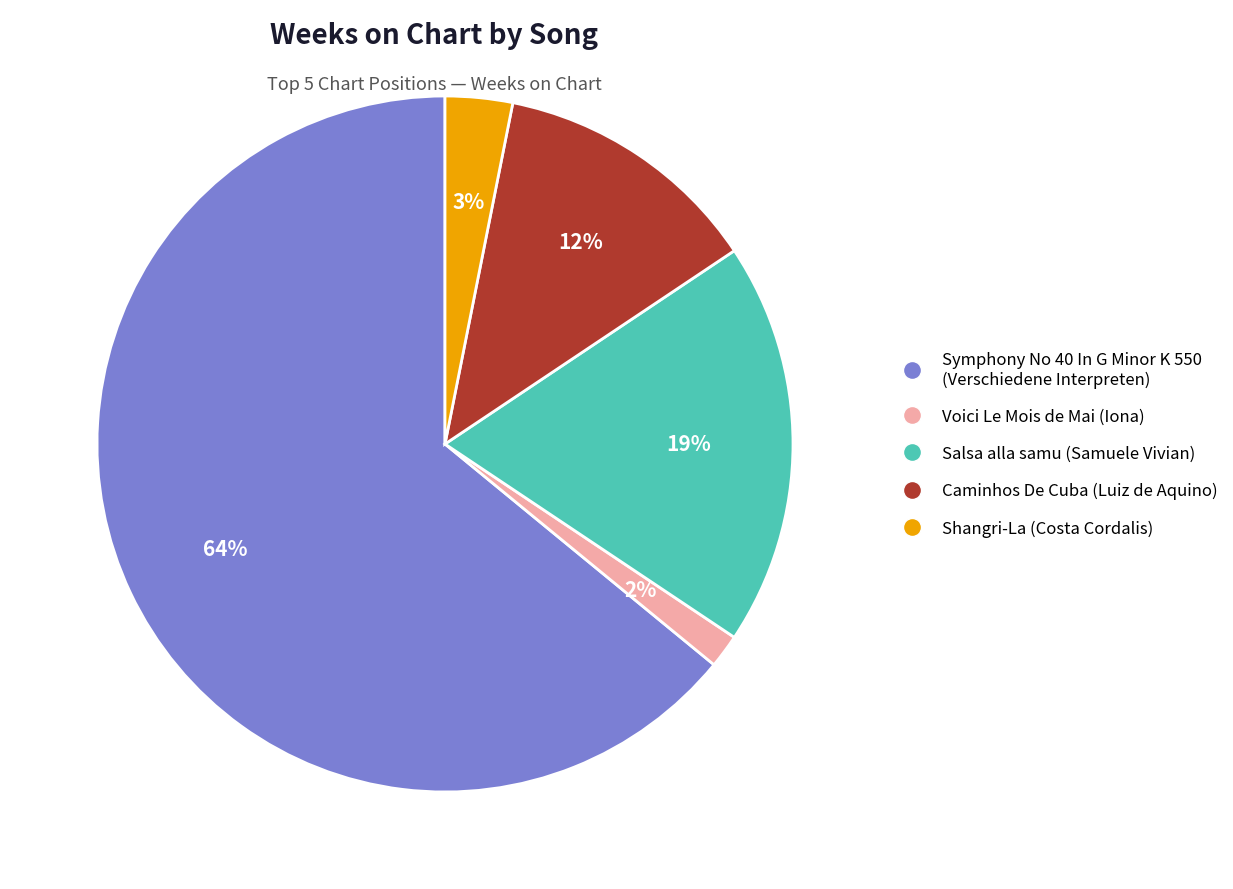

True or false: Salsa alla samu (Samuele Vivian) accounts for 19% of the total.

True